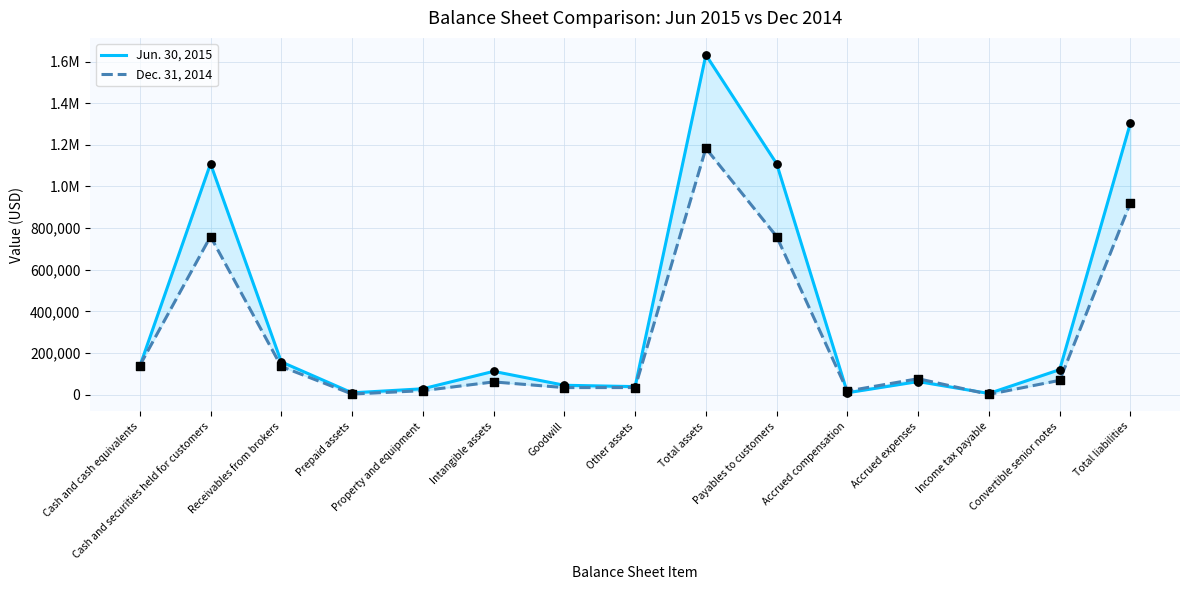

Is the value of Jun. 30, 2015 at Total assets greater than the value of Dec. 31, 2014 at Convertible senior notes?

Yes